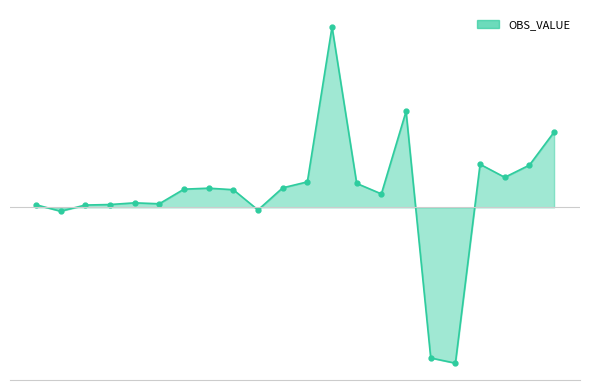

Is this an area chart (filled region under the line)?

Yes